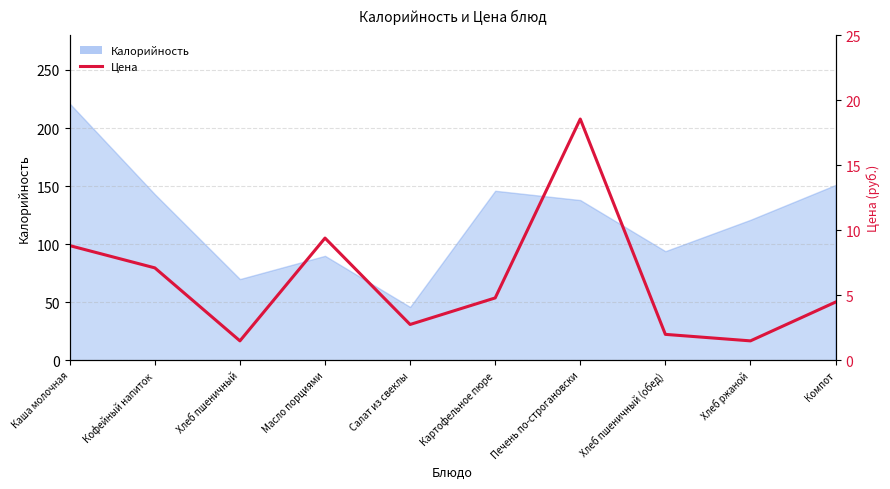

What is the difference between the maximum and minimum values?

17.1